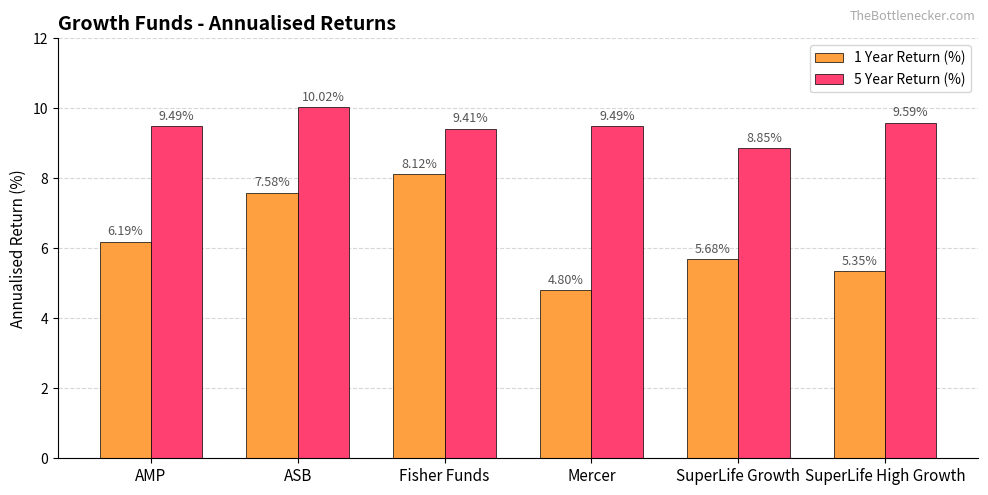

What are all the series names shown in the legend?

1 Year Return (%), 5 Year Return (%)